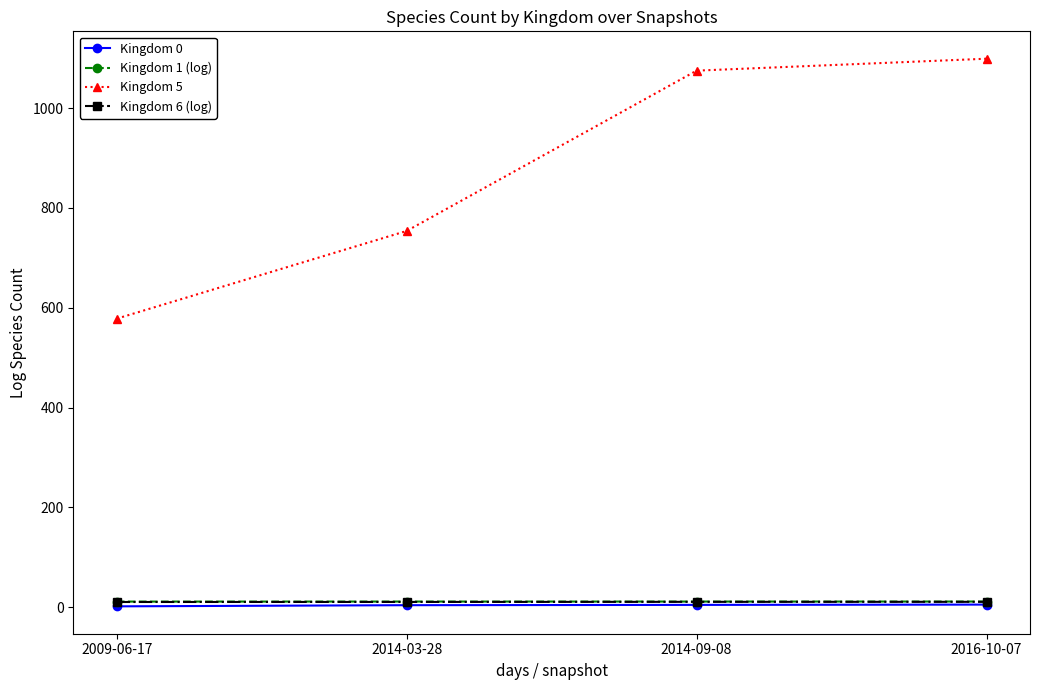

What is the value of the Kingdom 0 point at the 2nd from the left?

3.8